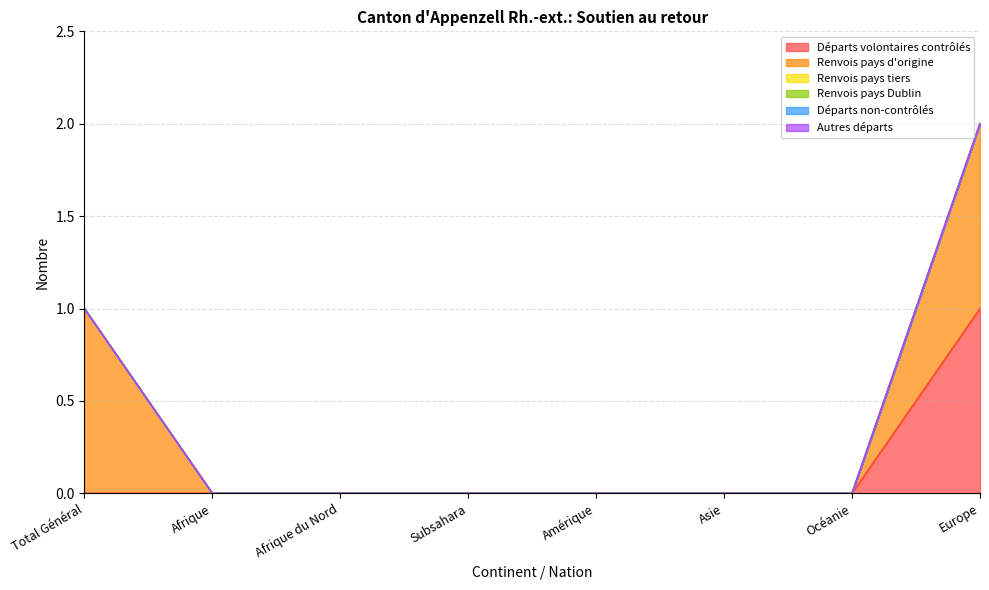

True or false: Départs non-contrôlés and Renvois pays Dublin intersect in this chart.

False